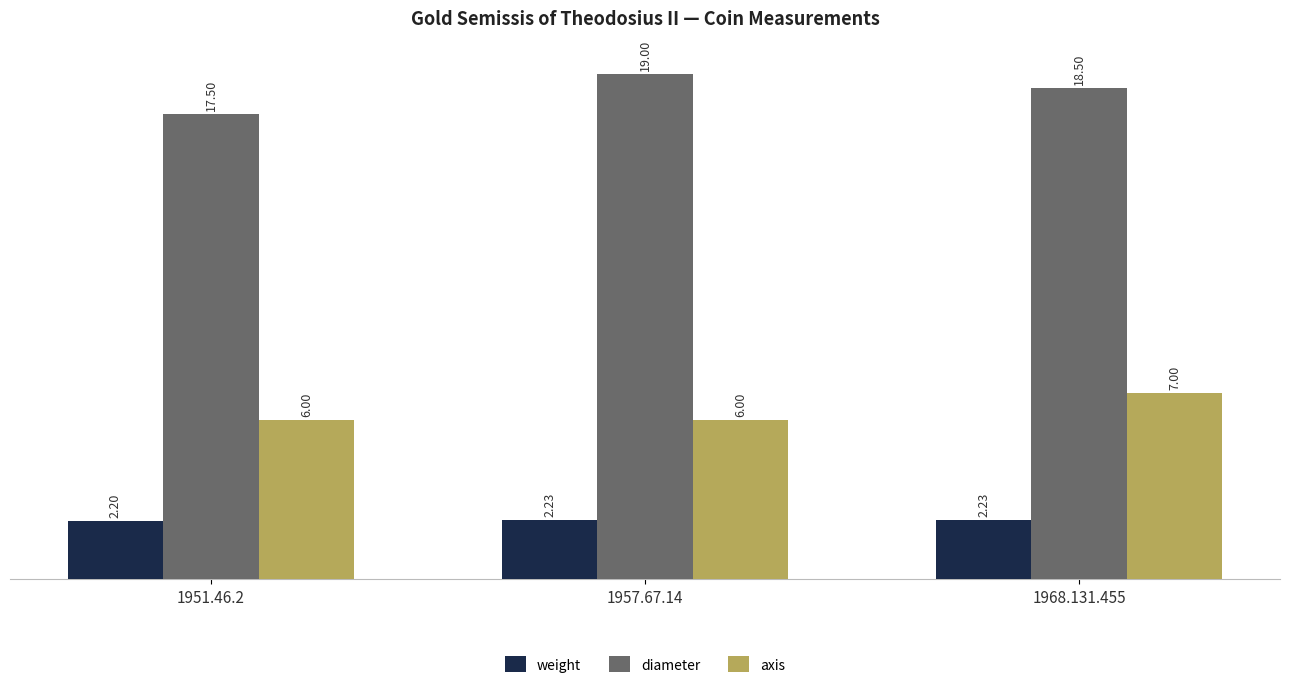

Count the number of data series in this chart.

3